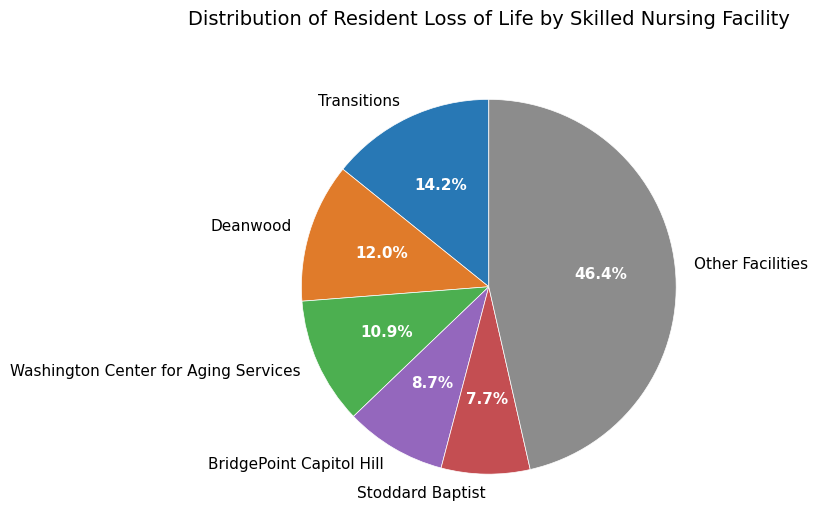

Which slice is the smallest?

Stoddard Baptist